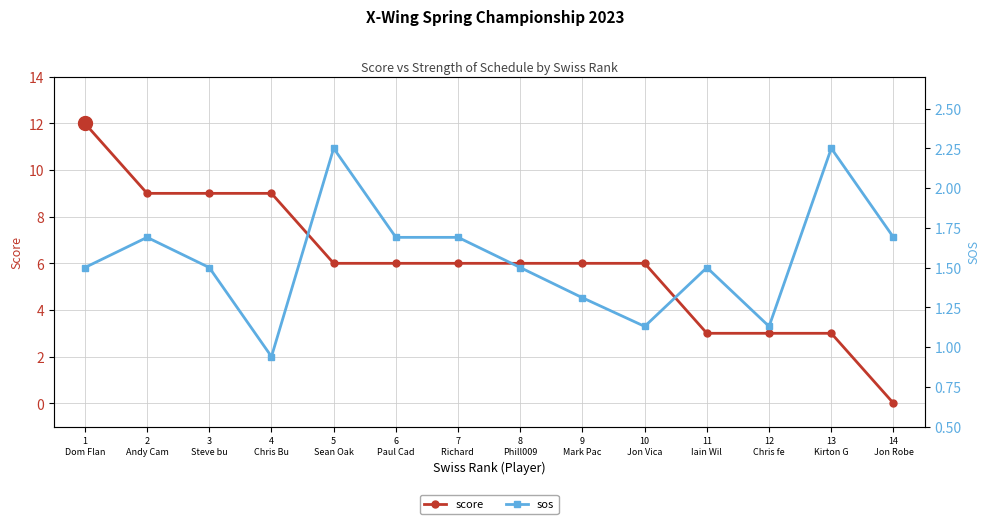

What is the difference between the maximum and minimum values in the score series?

12